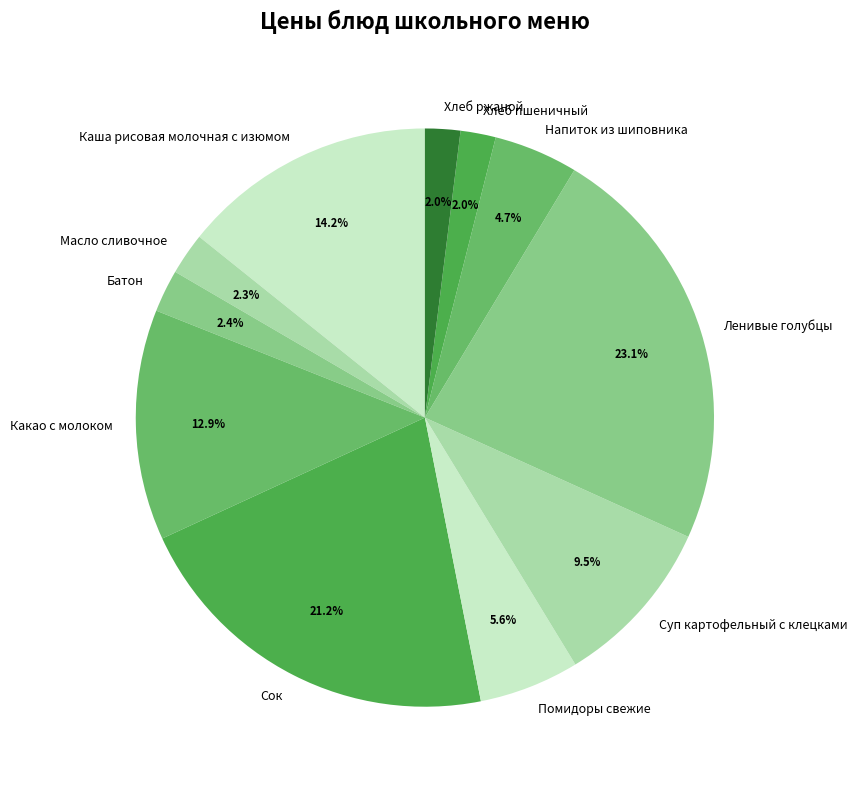

Which slice is the largest?

Ленивые голубцы